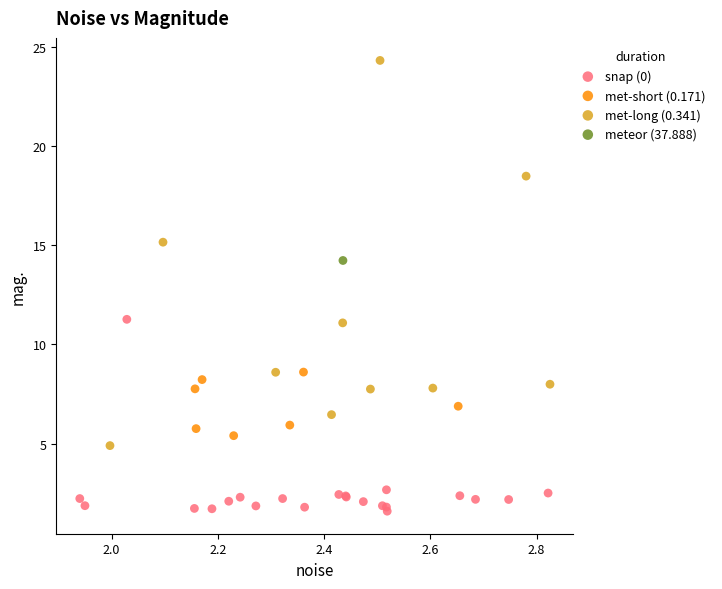

What are all the series names shown in the legend?

snap (0), met-short (0.171), met-long (0.341), meteor (37.888)